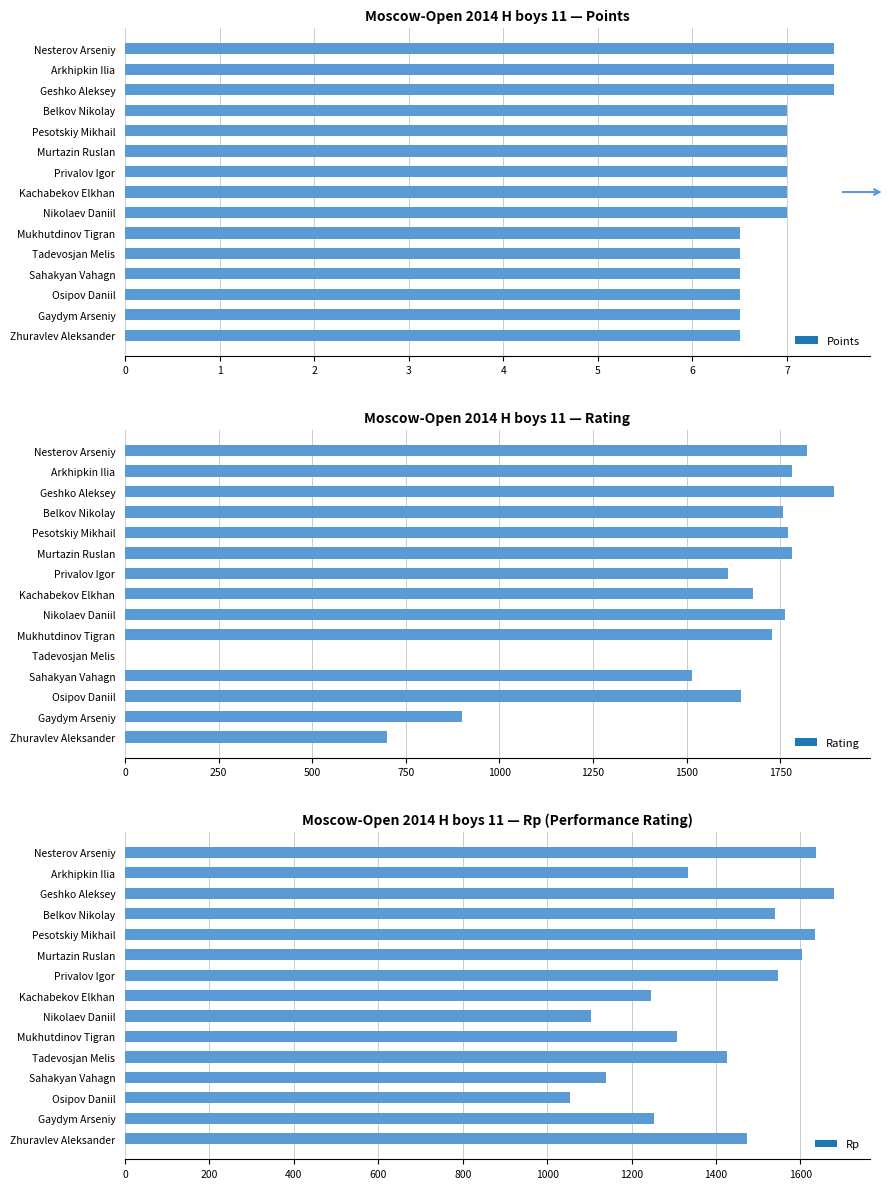

Count the number of categories in the chart.

15